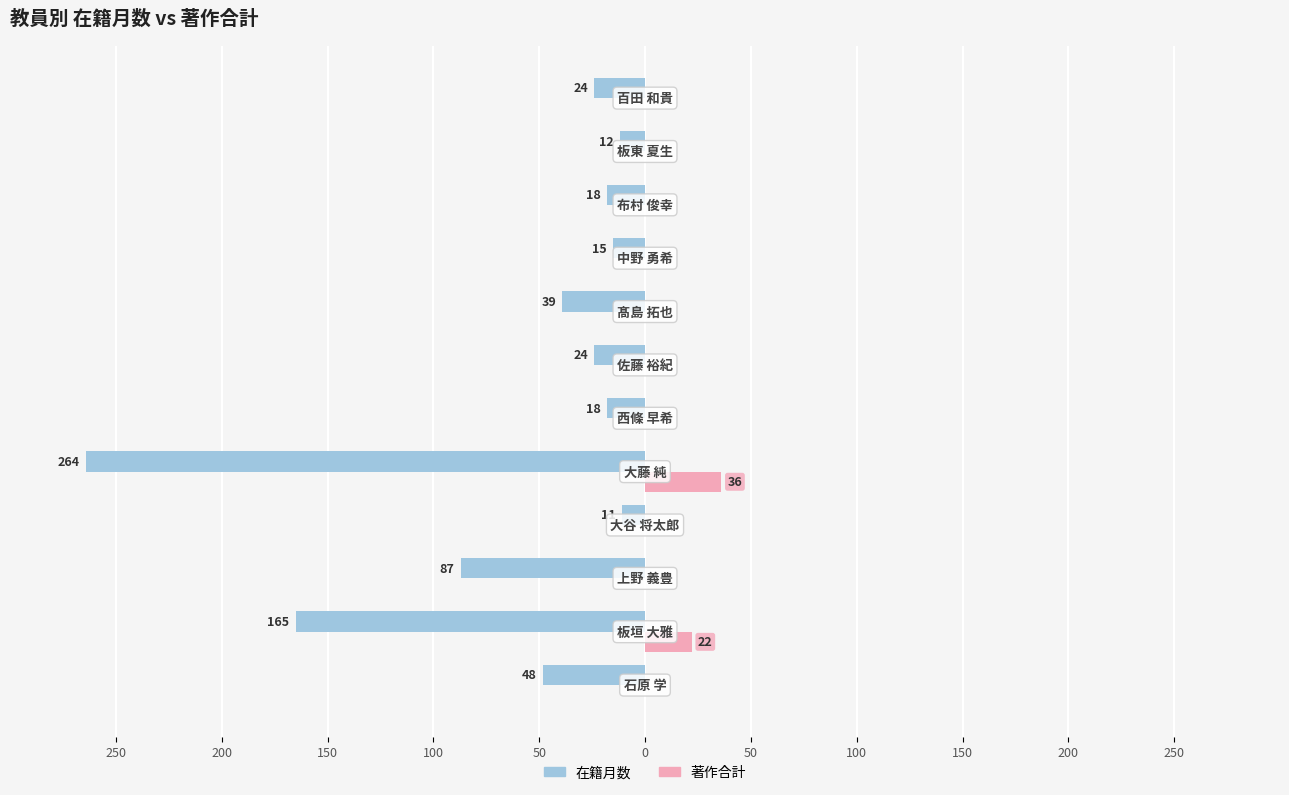

What are all the series names shown in the legend?

在籍月数, 著作合計